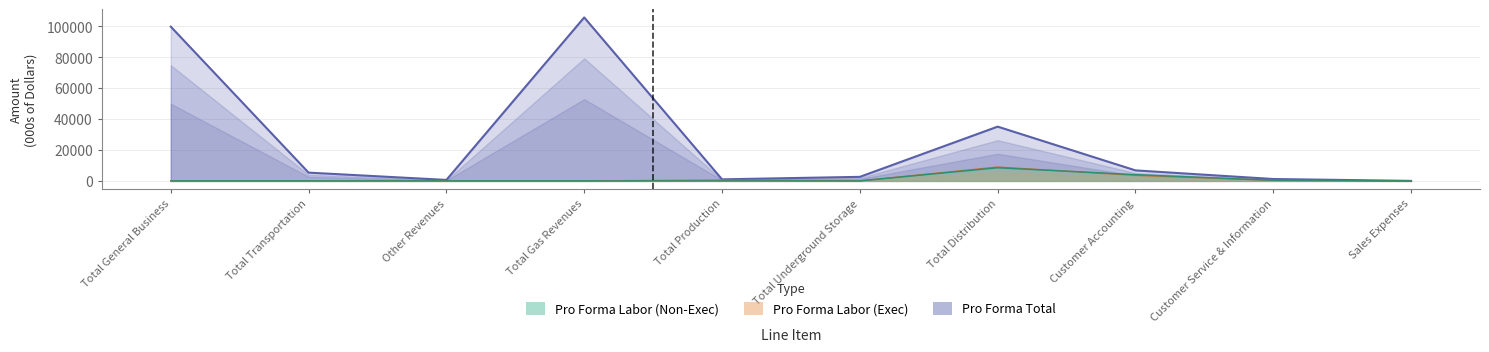

The value of Pro Forma Labor Non-Exec at Total Underground Storage is 4280. True or false?

False